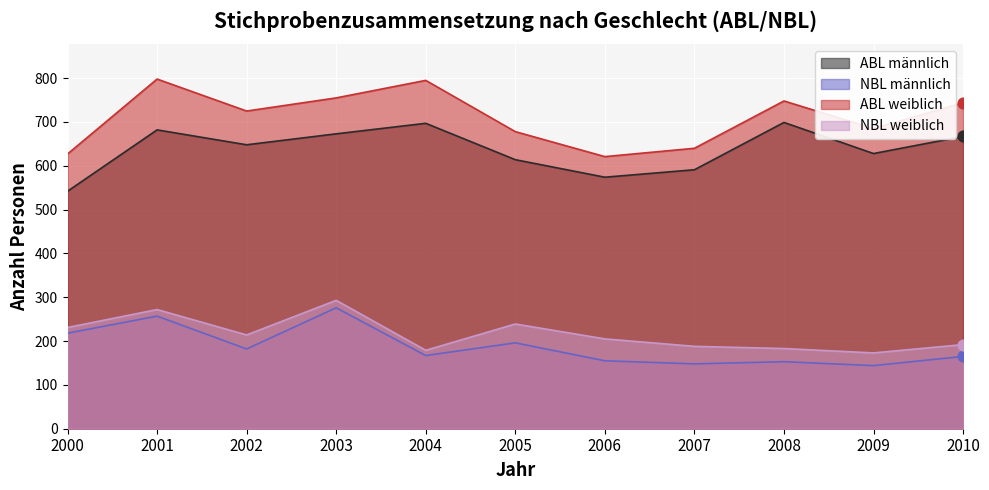

Which series has the widest spread of Y values?

ABL weiblich